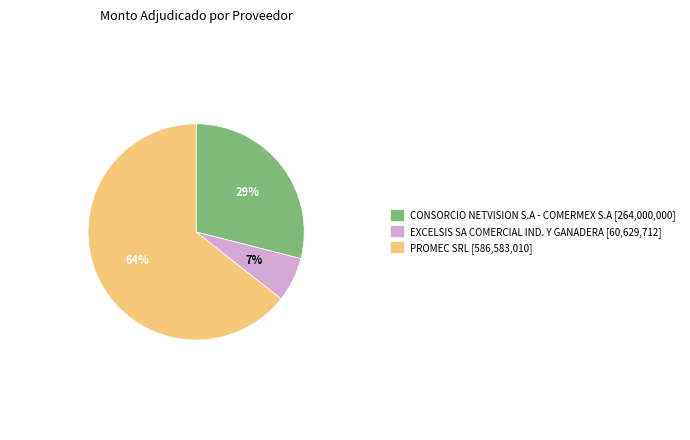

Between CONSORCIO NETVISION S.A - COMERMEX S.A and PROMEC SRL, which is larger?

PROMEC SRL